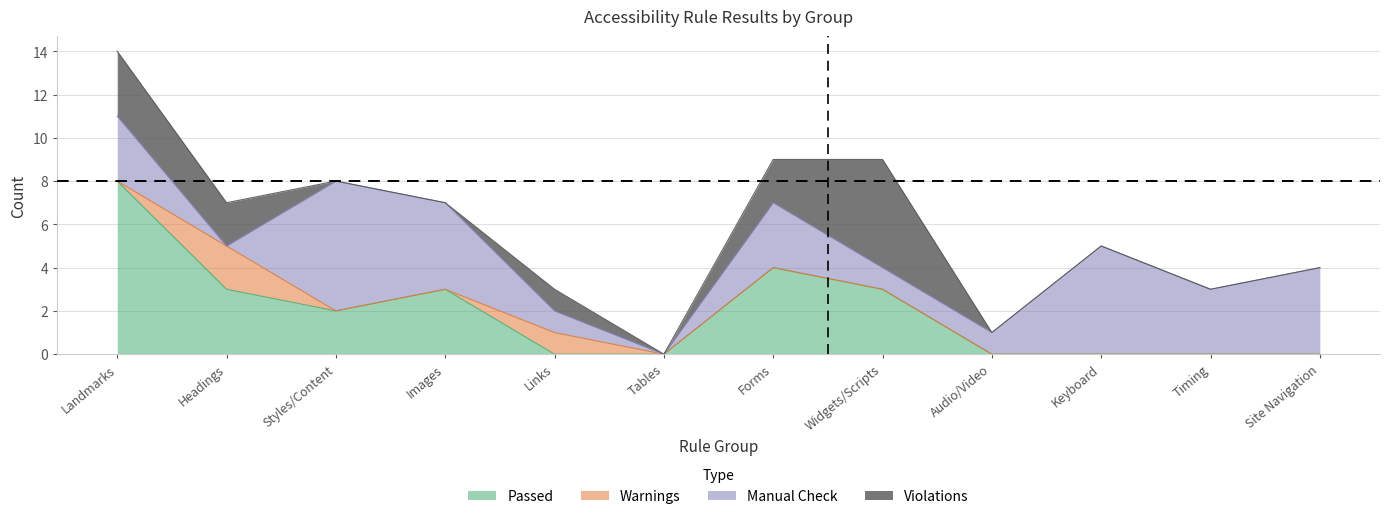

Is the value of Manual Check at Links greater than the value of Violations at Keyboard?

Yes